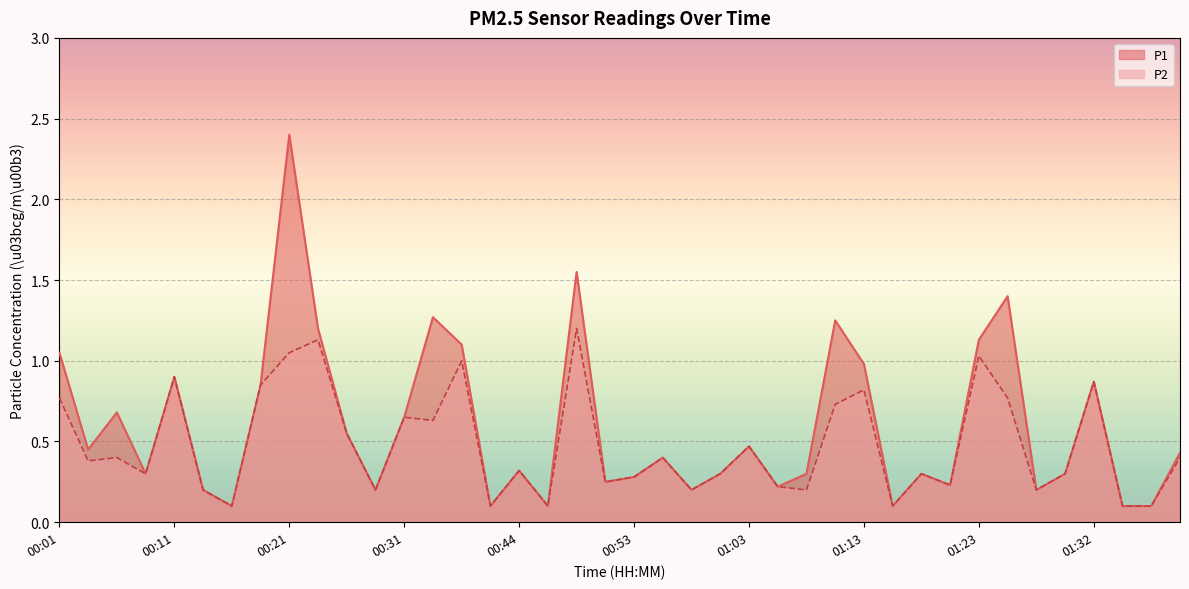

At which category does P1 reach its first local peak?

00:06